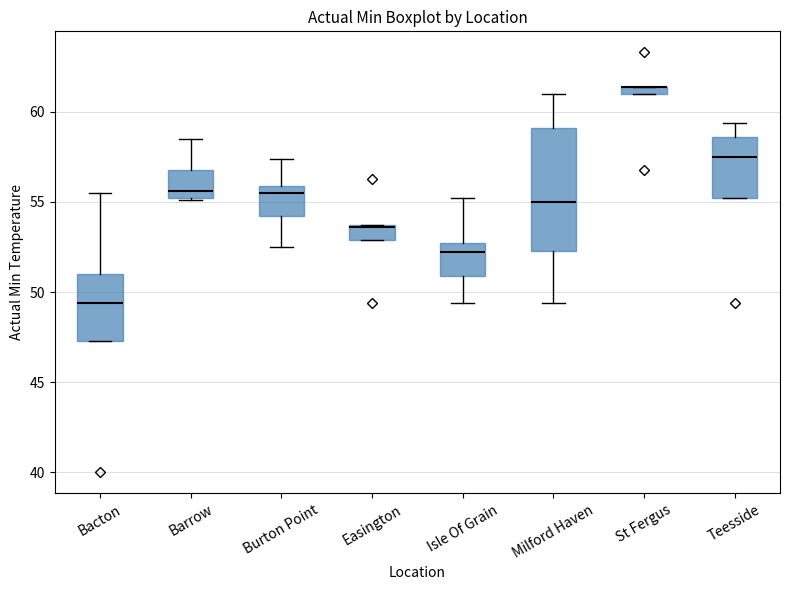

Where does the upper whisker of the box for Bacton end on the y-axis? The values are not printed on the chart, so give them approximately, as read against the axis.

55.5